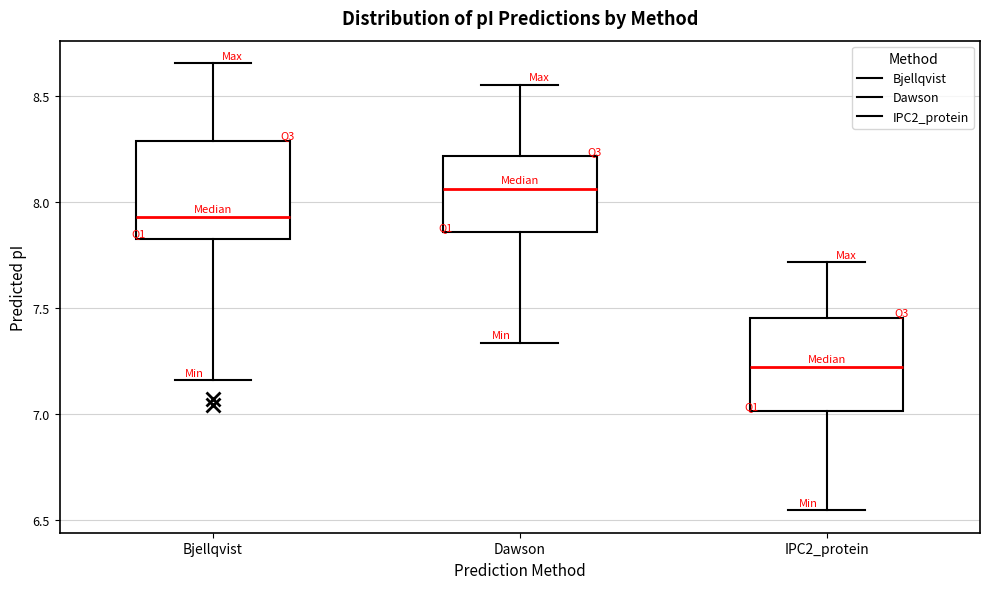

Reading left to right, transcribe this box plot: for each box, give where its median line is, the range the box spans, and where its two whiskers end, as read against the y-axis. The values are not printed on the chart, so give them approximately, as read against the axis.

Bjellqvist: median 7.95, box 7.85 to 8.30, whiskers 7.15 to 8.65
Dawson: median 8.05, box 7.85 to 8.20, whiskers 7.35 to 8.55
IPC2_protein: median 7.20, box 7.00 to 7.45, whiskers 6.55 to 7.70